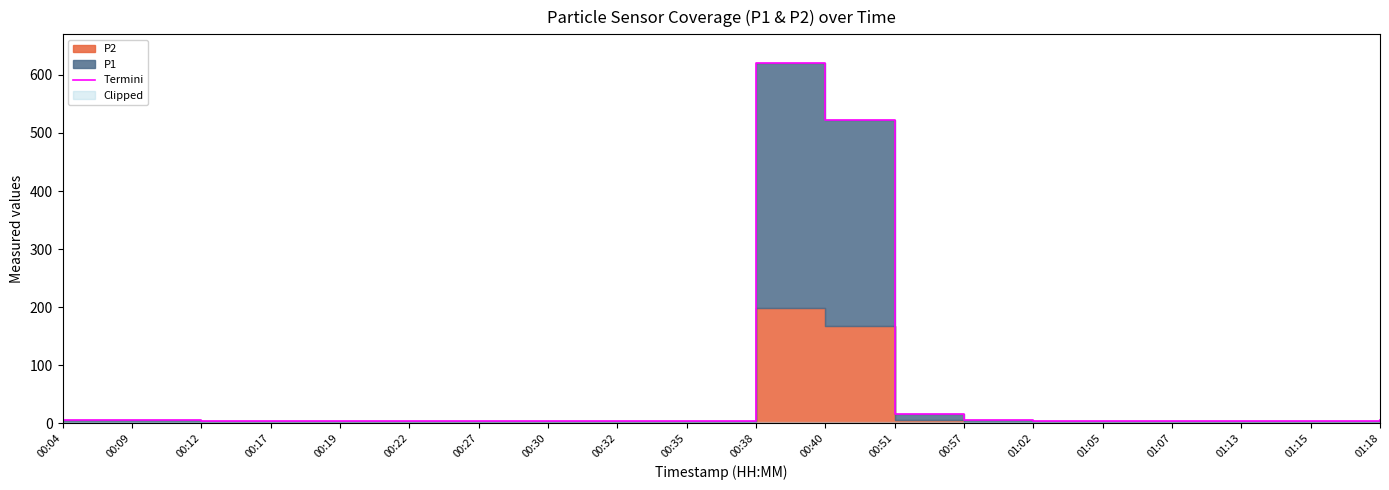

Where does the data first go above 4?

00:04